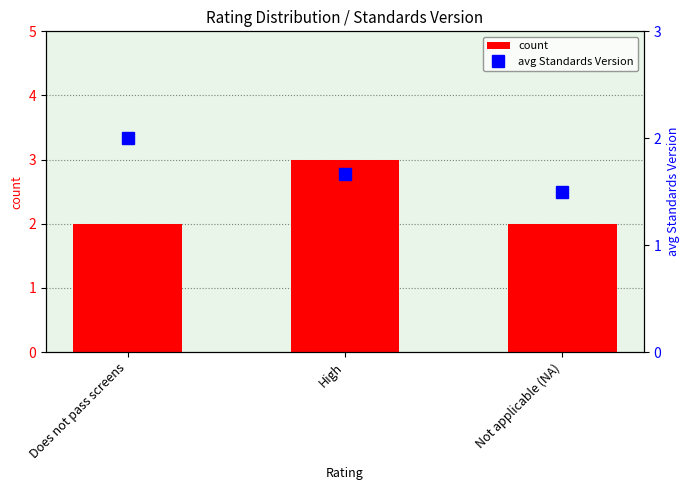

Which series changed the most between Does not pass screens and High?

count